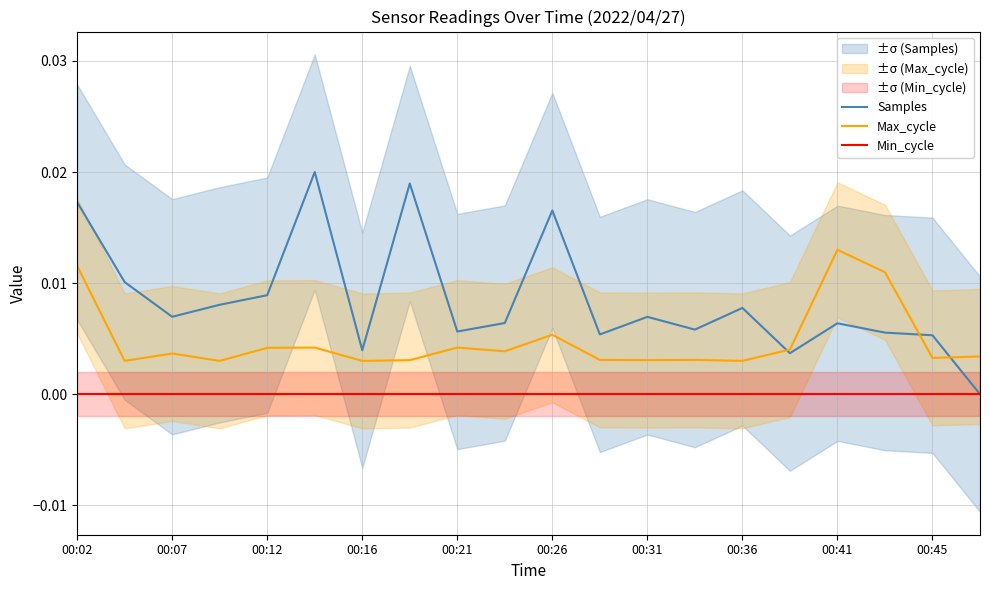

True or false: Max_cycle and Min_cycle cross at least once.

False